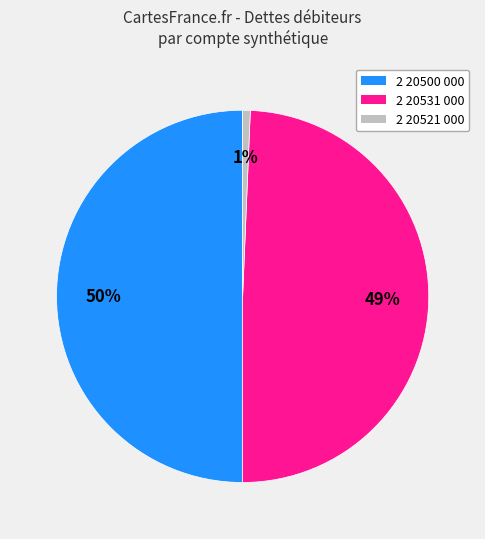

Is the sum of 2 20500 000 and 2 20531 000 greater than half?

Yes